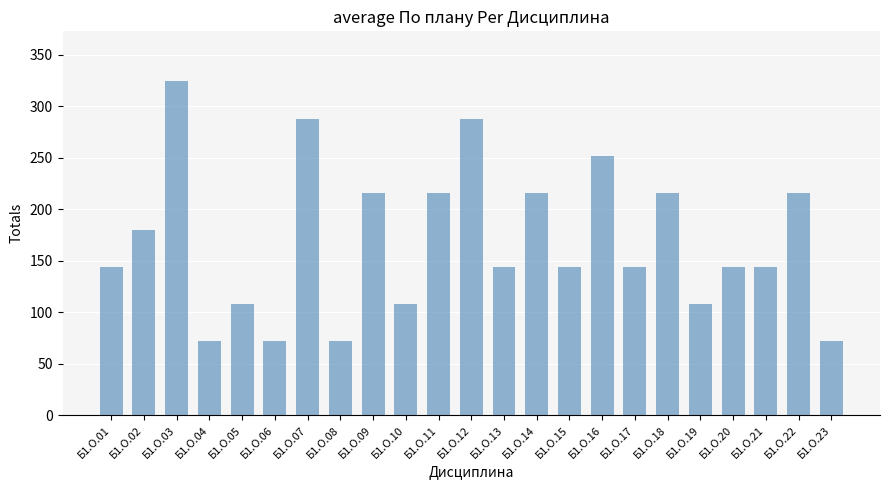

What is the greatest value displayed?

324